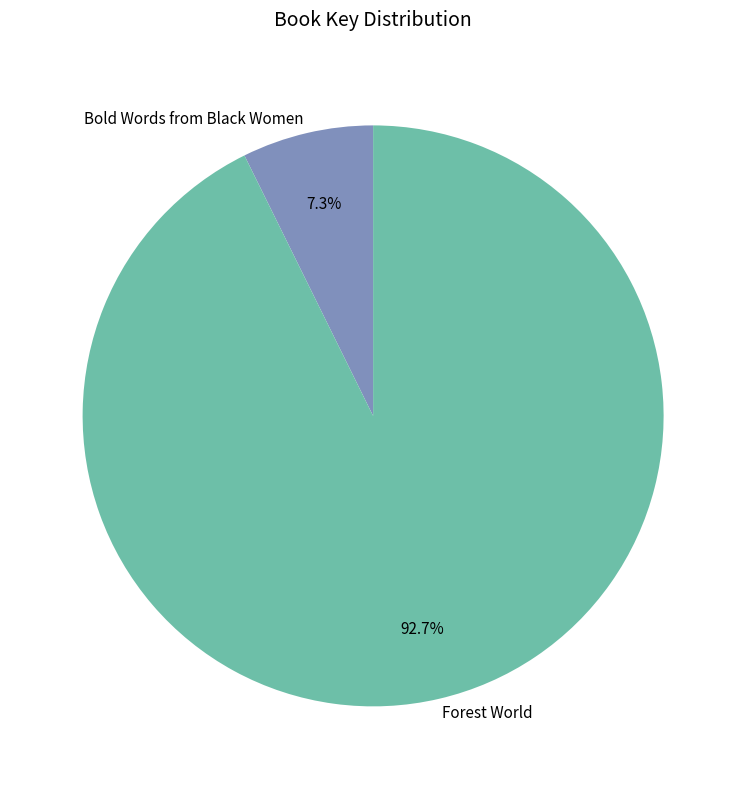

To the nearest percent, what is the difference between the Forest World and Bold Words from Black Women slice percentages?

85%